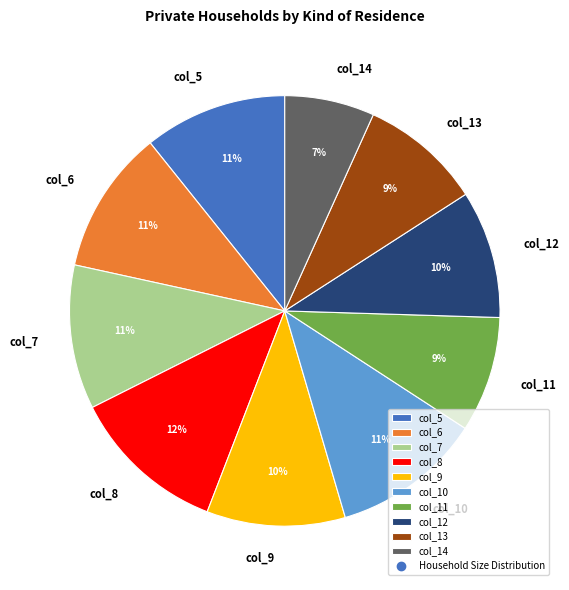

Does any single category account for the majority?

No